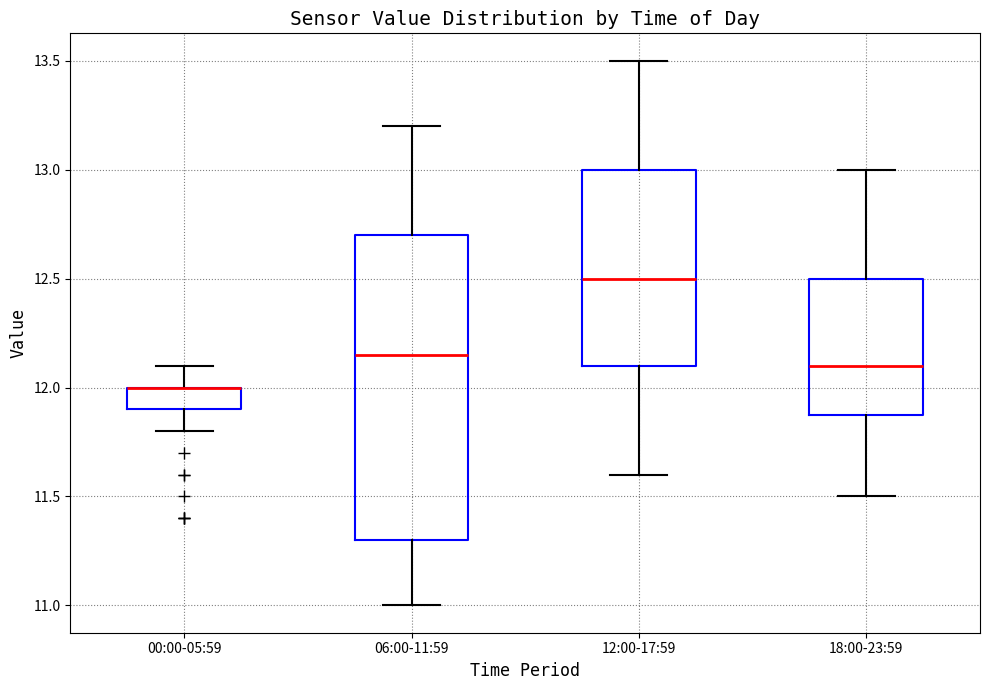

Which box is the tallest, from its lower edge to its upper edge?

06:00-11:59